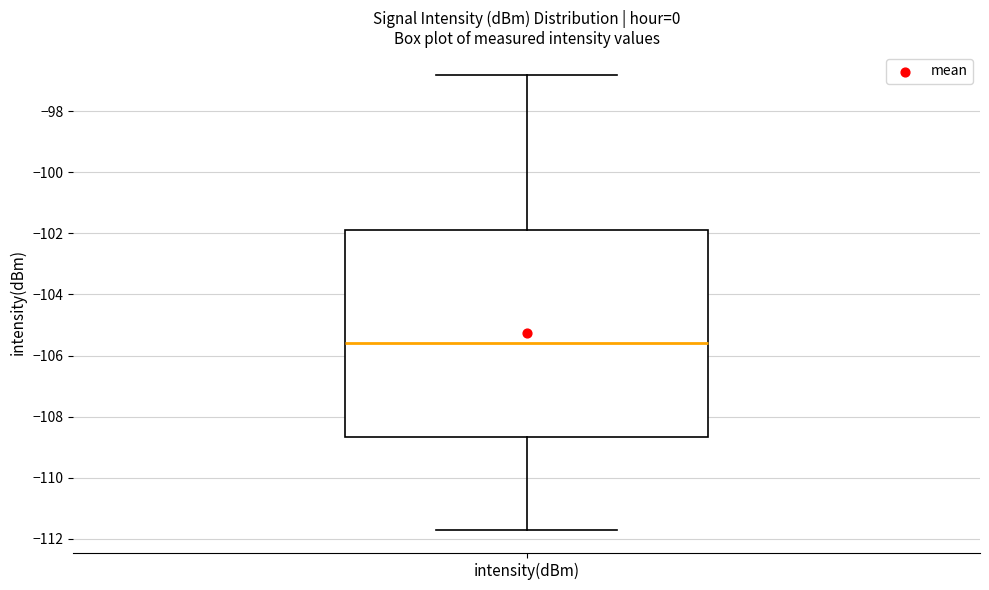

Where is the upper edge of the box for intensity(dBm) on the y-axis? The values are not printed on the chart, so give them approximately, as read against the axis.

-101.8